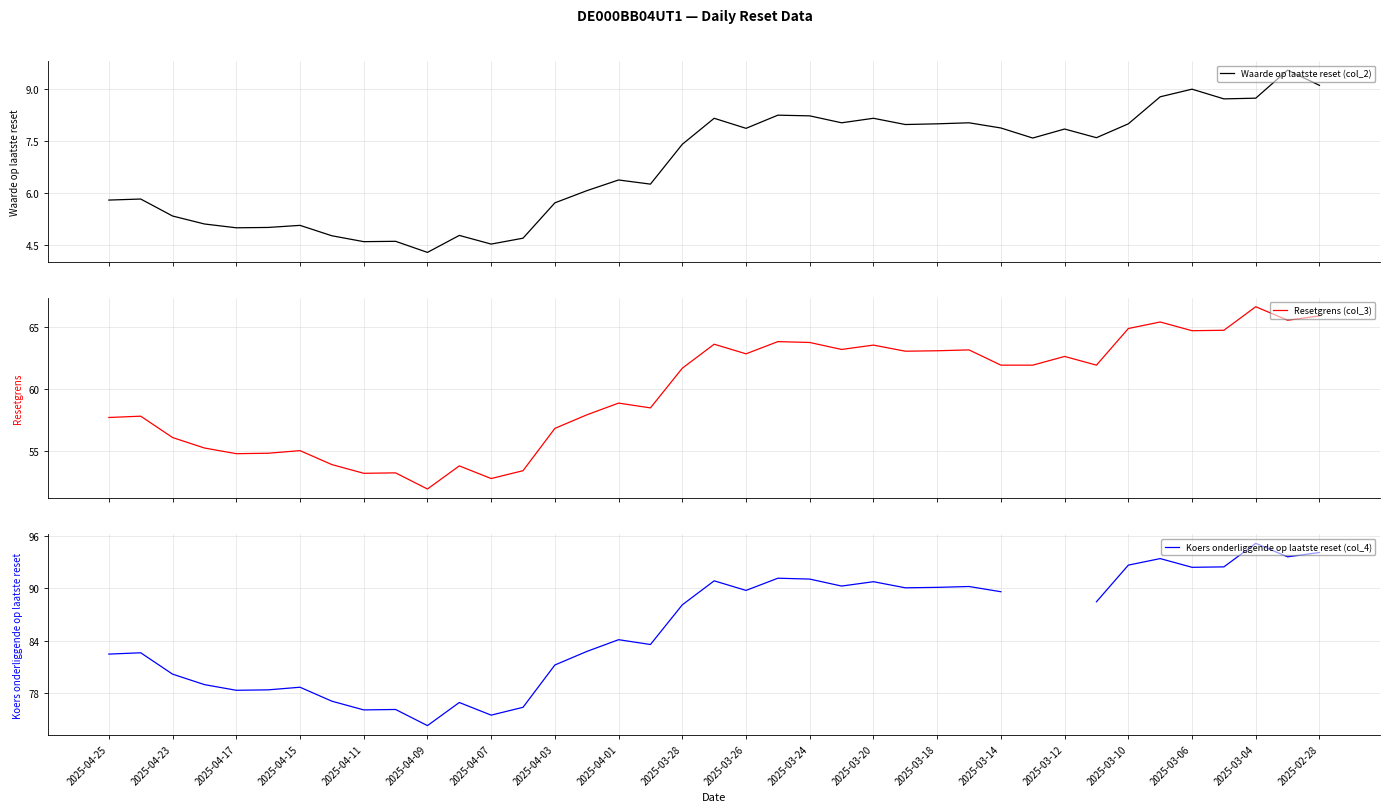

What is the minimum value for Waarde op laatste reset (col_2)?

4.3